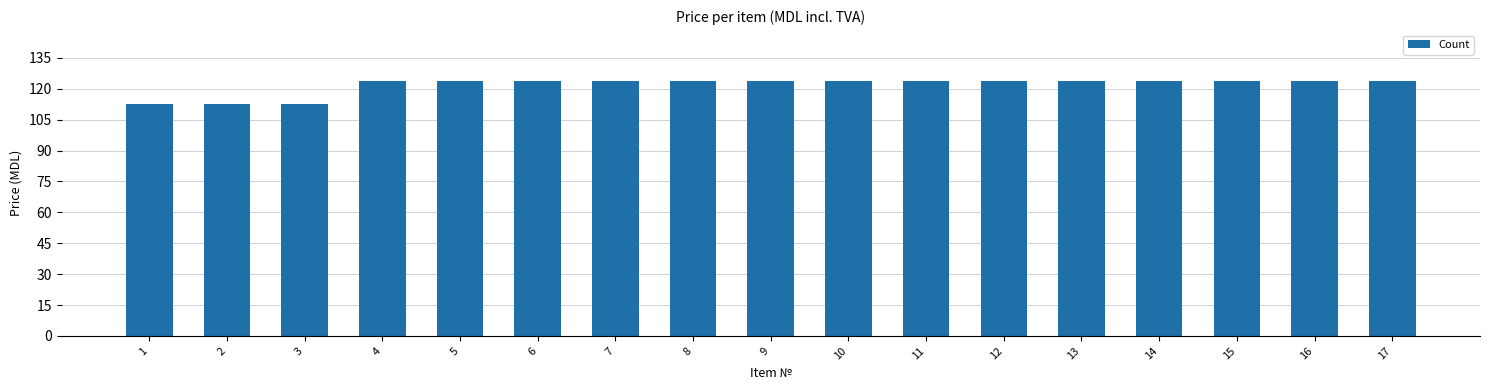

Reading left to right, list all the values displayed in this chart.

1=112.5	2=112.5	3=112.5	4=123.8	5=123.8	6=123.8	7=123.8	8=123.8	9=123.8	10=123.8	11=123.8	12=123.8	13=123.8	14=123.8	15=123.8	16=123.8	17=123.8